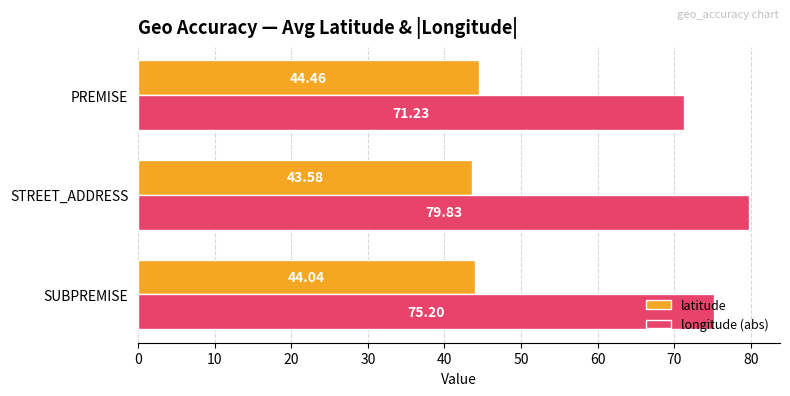

Between SUBPREMISE and PREMISE, which series saw the biggest shift?

longitude (abs)